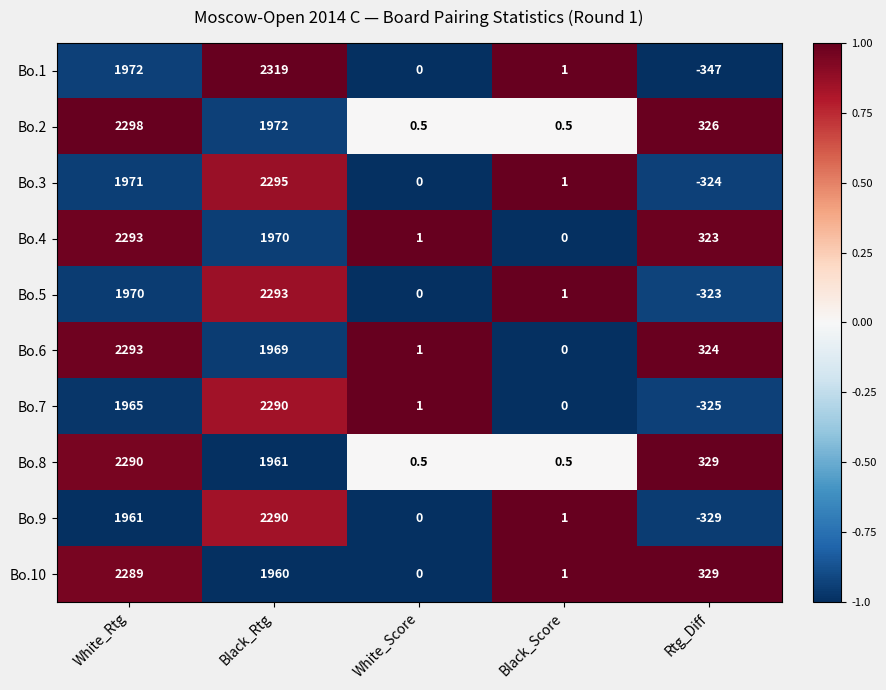

Which series has the widest spread of values?

Bo.1